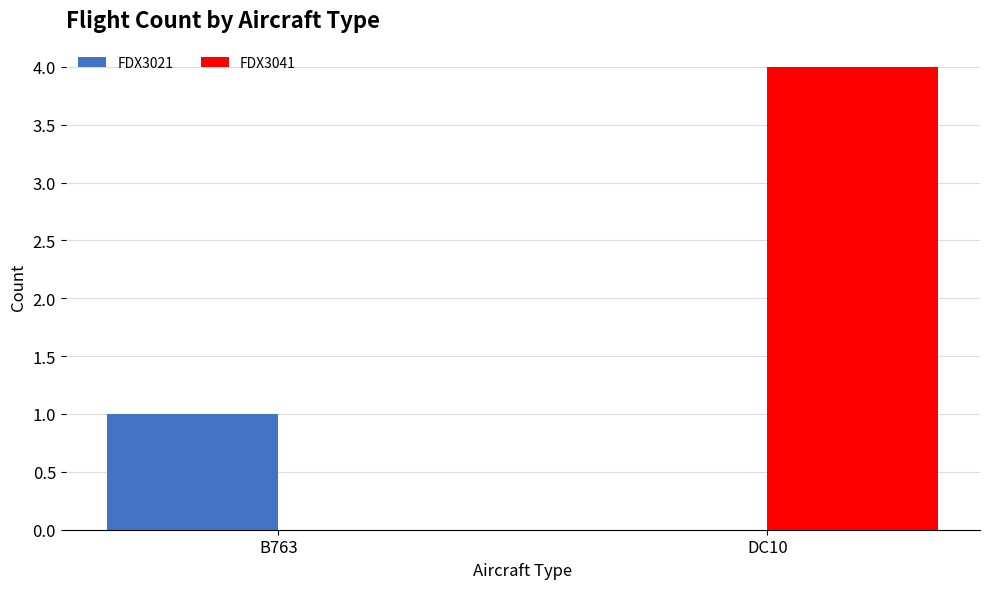

The FDX3041 series shows 0 at B763. True or false?

True